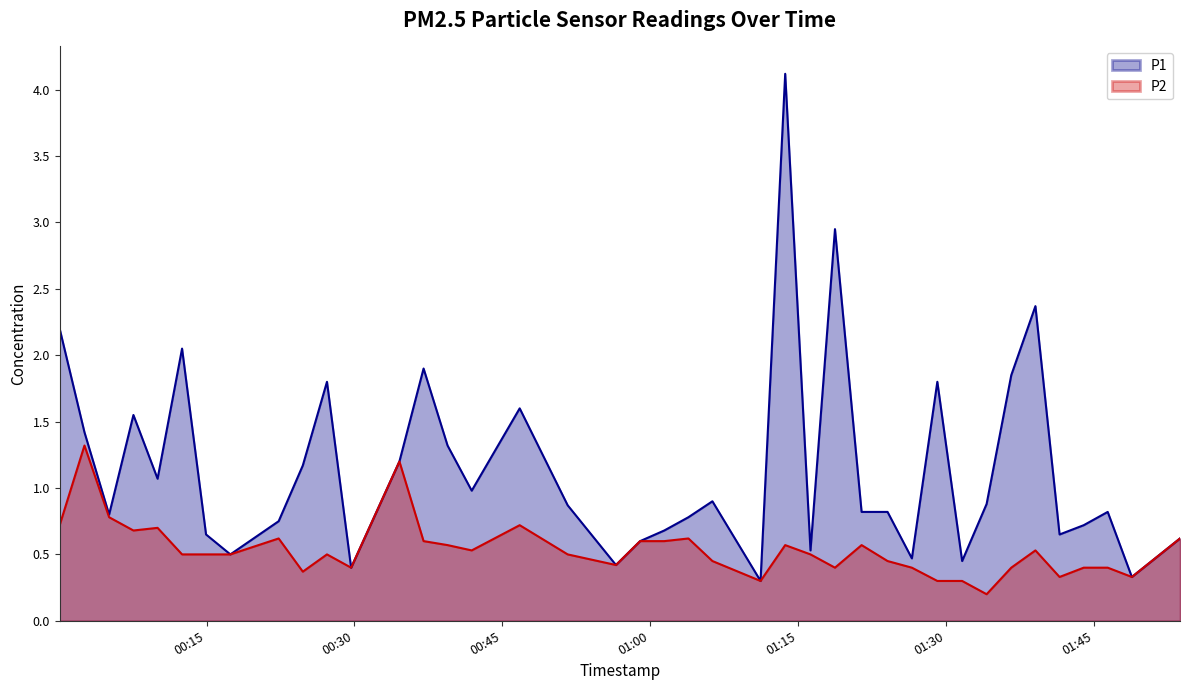

Reading left to right, extract all data points from this chart.

P1: 2022-07-11T00:00:06=2.2	2022-07-11T00:02:37=1.4	2022-07-11T00:05:07=0.8	2022-07-11T00:07:35=1.6	2022-07-11T00:10:02=1.1	2022-07-11T00:12:31=2.0	2022-07-11T00:14:57=0.7	2022-07-11T00:17:25=0.5	2022-07-11T00:22:19=0.8	2022-07-11T00:24:46=1.2	2022-07-11T00:27:13=1.8	2022-07-11T00:29:40=0.4	2022-07-11T00:34:34=1.2	2022-07-11T00:37:01=1.9	2022-07-11T00:39:27=1.3	2022-07-11T00:41:54=1.0	2022-07-11T00:46:46=1.6	2022-07-11T00:51:38=0.9	2022-07-11T00:56:32=0.4	2022-07-11T00:58:59=0.6	2022-07-11T01:01:26=0.7	2022-07-11T01:03:53=0.8	2022-07-11T01:06:19=0.9	2022-07-11T01:11:12=0.3	2022-07-11T01:13:42=4.1	2022-07-11T01:16:16=0.5	2022-07-11T01:18:45=3.0	2022-07-11T01:21:27=0.8	2022-07-11T01:24:05=0.8	2022-07-11T01:26:33=0.5	2022-07-11T01:29:08=1.8	2022-07-11T01:31:39=0.5	2022-07-11T01:34:08=0.9	2022-07-11T01:36:38=1.9	2022-07-11T01:39:05=2.4	2022-07-11T01:41:32=0.7	2022-07-11T01:43:59=0.7	2022-07-11T01:46:25=0.8	2022-07-11T01:48:52=0.3	2022-07-11T01:53:45=0.6
P2: 2022-07-11T00:00:06=0.7	2022-07-11T00:02:37=1.3	2022-07-11T00:05:07=0.8	2022-07-11T00:07:35=0.7	2022-07-11T00:10:02=0.7	2022-07-11T00:12:31=0.5	2022-07-11T00:14:57=0.5	2022-07-11T00:17:25=0.5	2022-07-11T00:22:19=0.6	2022-07-11T00:24:46=0.4	2022-07-11T00:27:13=0.5	2022-07-11T00:29:40=0.4	2022-07-11T00:34:34=1.2	2022-07-11T00:37:01=0.6	2022-07-11T00:39:27=0.6	2022-07-11T00:41:54=0.5	2022-07-11T00:46:46=0.7	2022-07-11T00:51:38=0.5	2022-07-11T00:56:32=0.4	2022-07-11T00:58:59=0.6	2022-07-11T01:01:26=0.6	2022-07-11T01:03:53=0.6	2022-07-11T01:06:19=0.5	2022-07-11T01:11:12=0.3	2022-07-11T01:13:42=0.6	2022-07-11T01:16:16=0.5	2022-07-11T01:18:45=0.4	2022-07-11T01:21:27=0.6	2022-07-11T01:24:05=0.5	2022-07-11T01:26:33=0.4	2022-07-11T01:29:08=0.3	2022-07-11T01:31:39=0.3	2022-07-11T01:34:08=0.2	2022-07-11T01:36:38=0.4	2022-07-11T01:39:05=0.5	2022-07-11T01:41:32=0.3	2022-07-11T01:43:59=0.4	2022-07-11T01:46:25=0.4	2022-07-11T01:48:52=0.3	2022-07-11T01:53:45=0.6